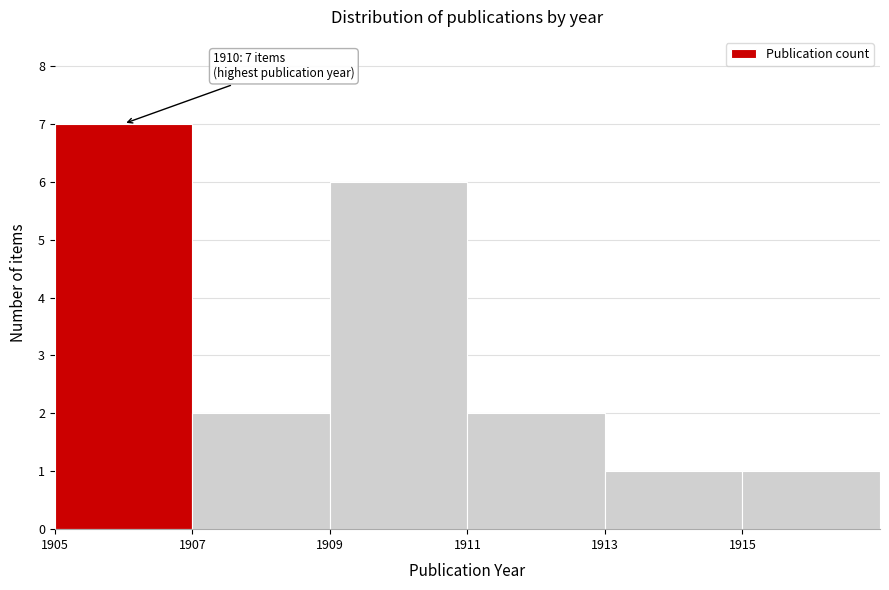

Over which range of the x-axis is the bar tallest?

1905 to 1907